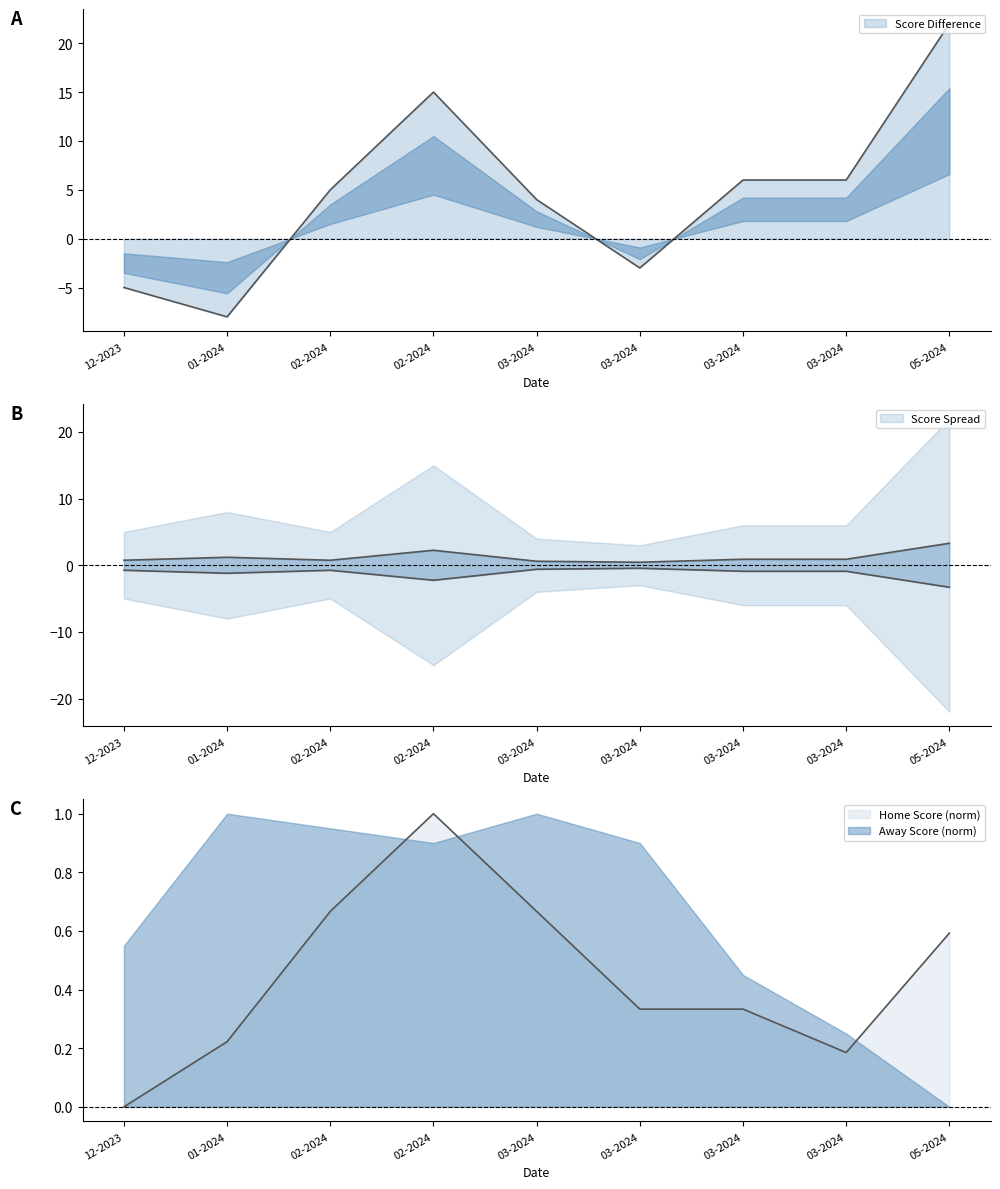

How many distinct data groups are displayed?

1